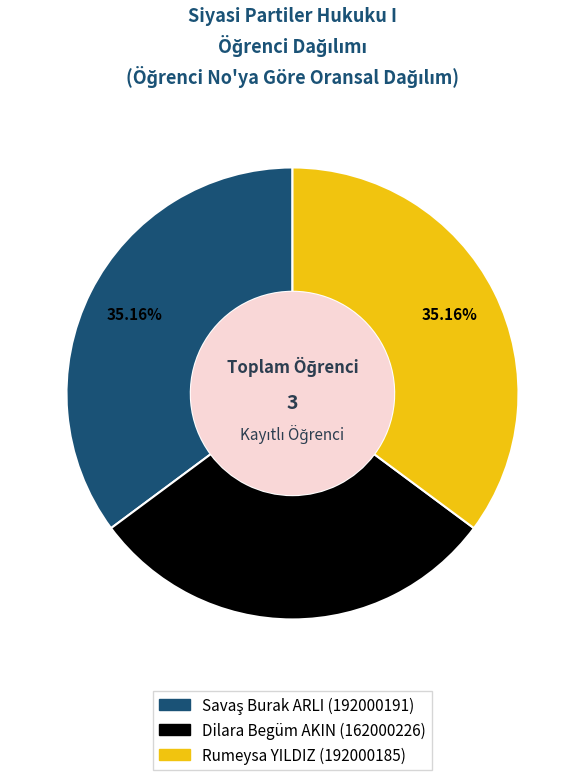

Does any single category account for the majority?

No